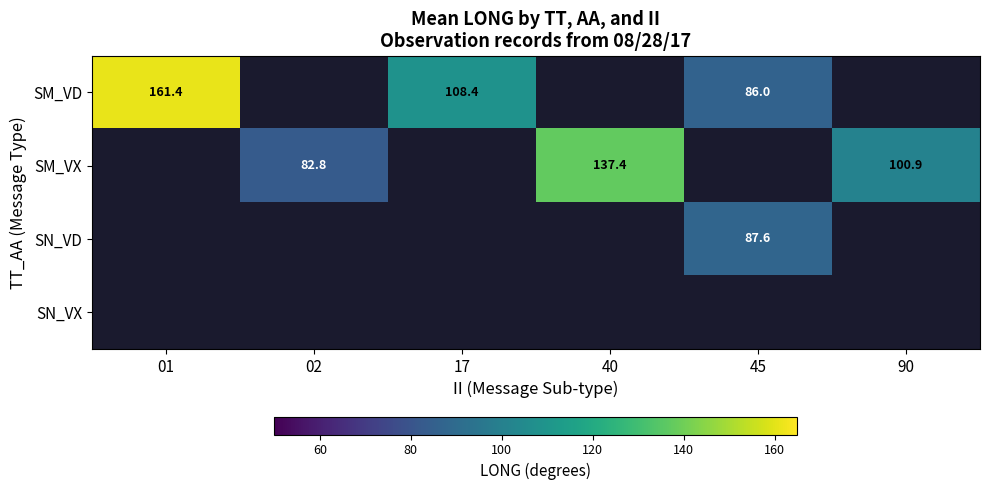

What is the difference between the SM_VX values at 90 and 40?

36.5